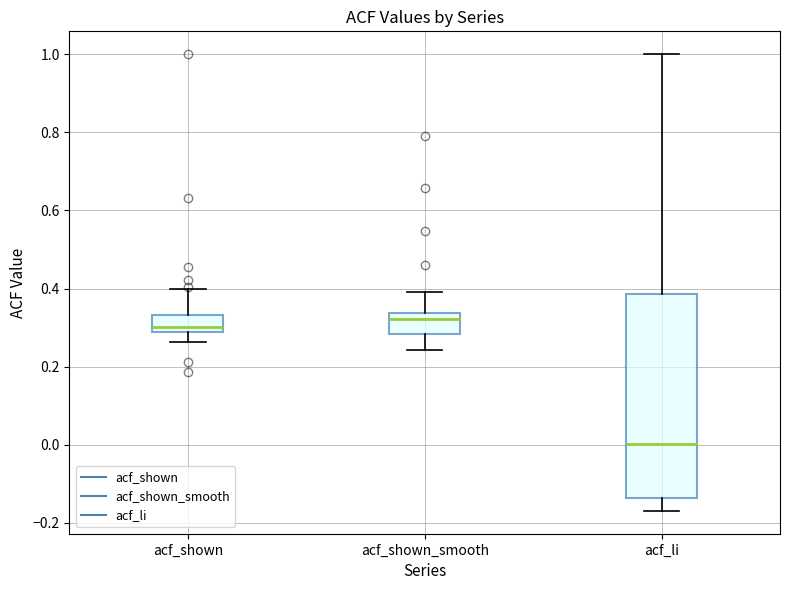

Which box is the tallest, from its lower edge to its upper edge?

acf_li